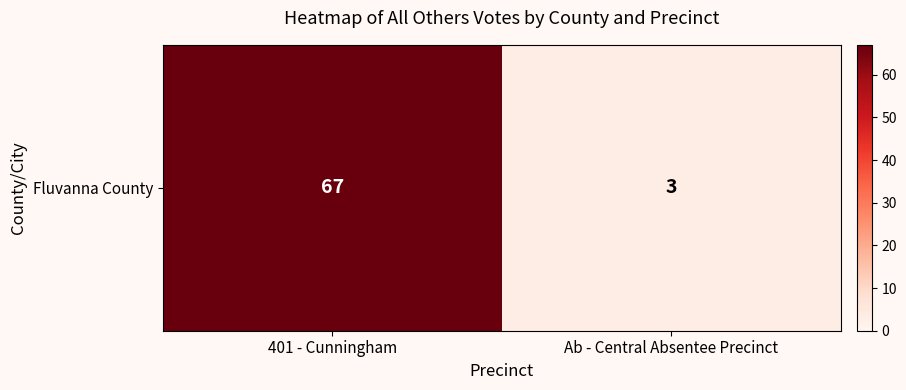

Reading right to left, what are all the values shown in this chart?

Ab - Central Absentee Precinct=3	401 - Cunningham=67